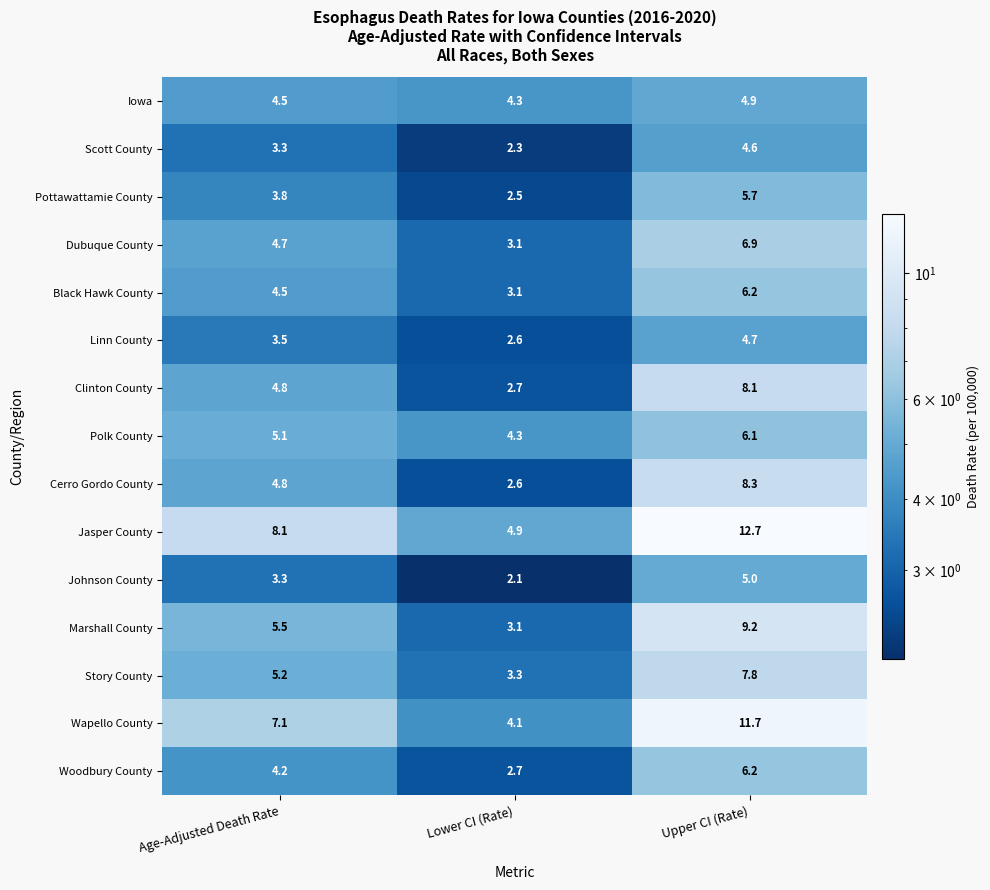

The Clinton County series shows 3.7 at Upper CI (Rate). True or false?

False